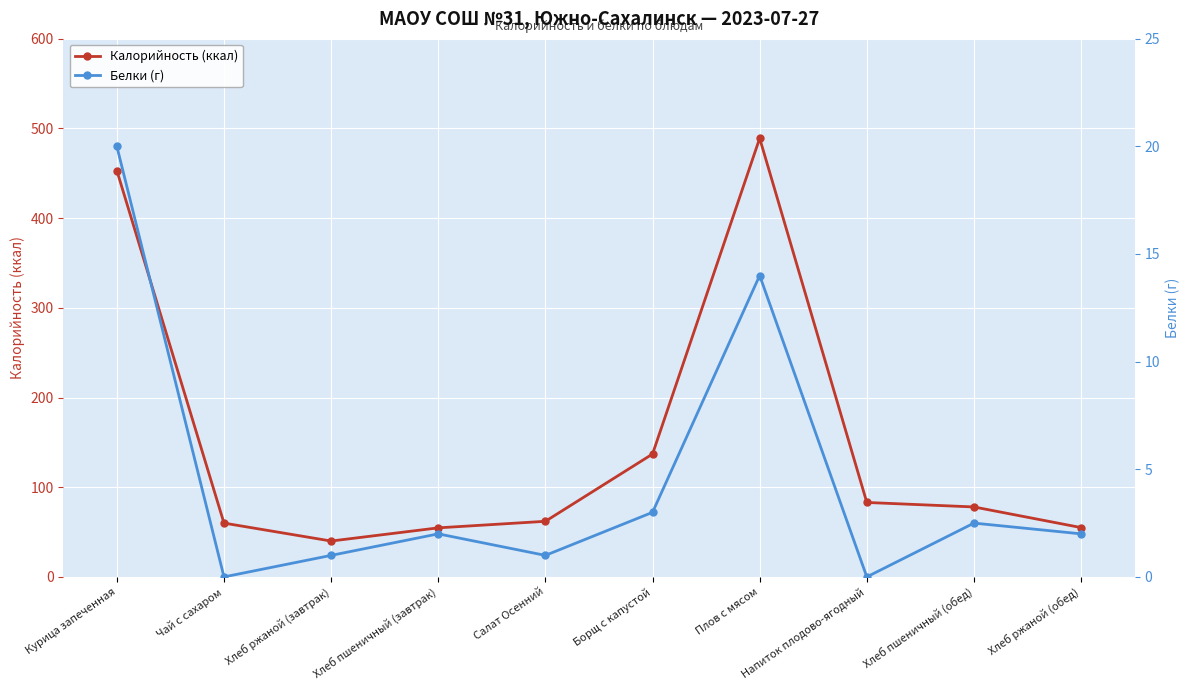

Where is Белки (г) nearest to the value 10?

Плов с мясом